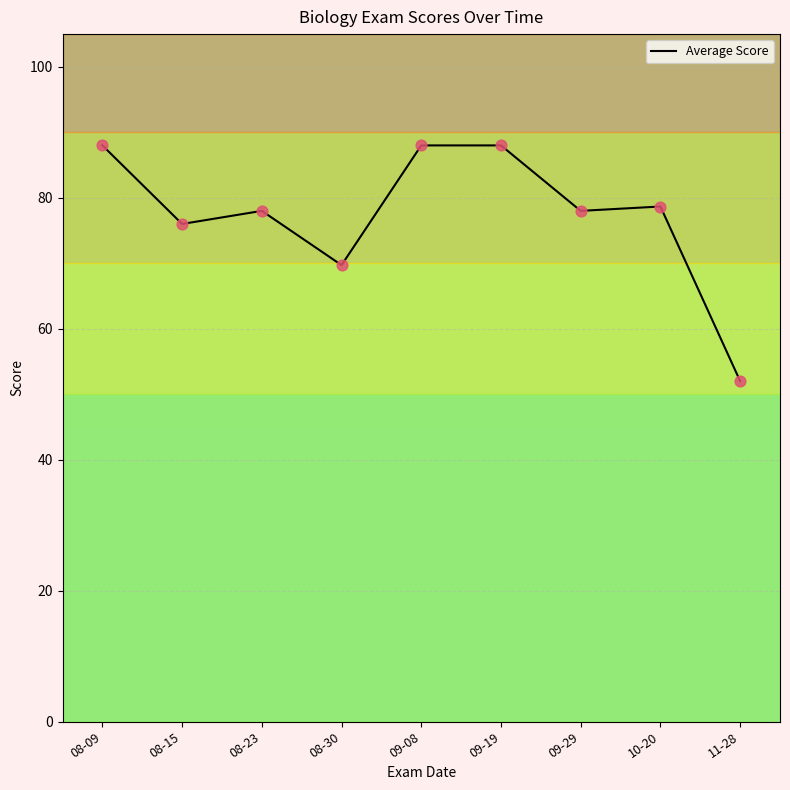

Approximately how many times larger is the value at 08-30 compared to 08-09?

0.8